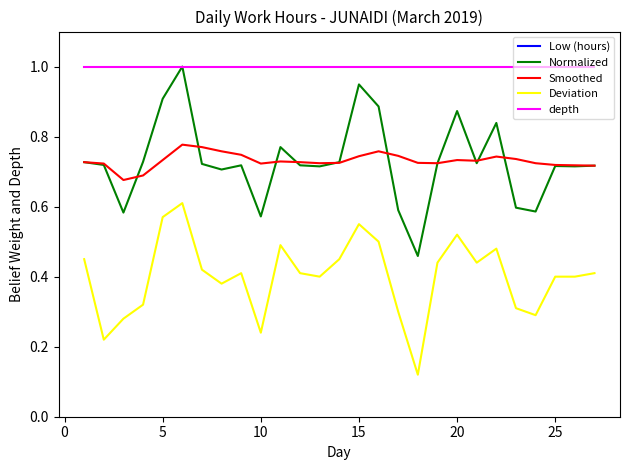

What is the difference between the maximum and second lowest values in the Deviation series?

0.4